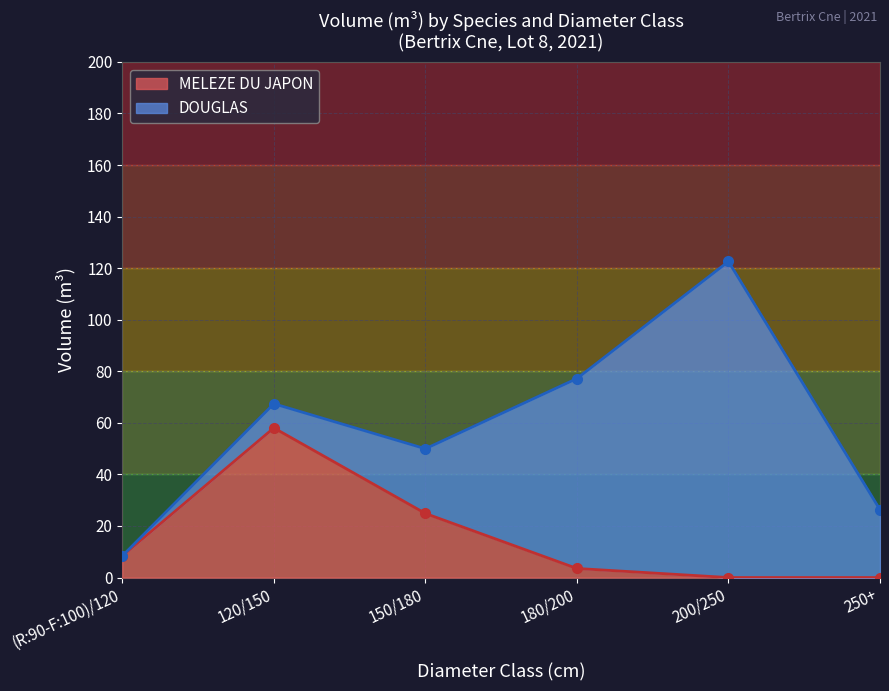

Which series has the largest range (max minus min)?

DOUGLAS